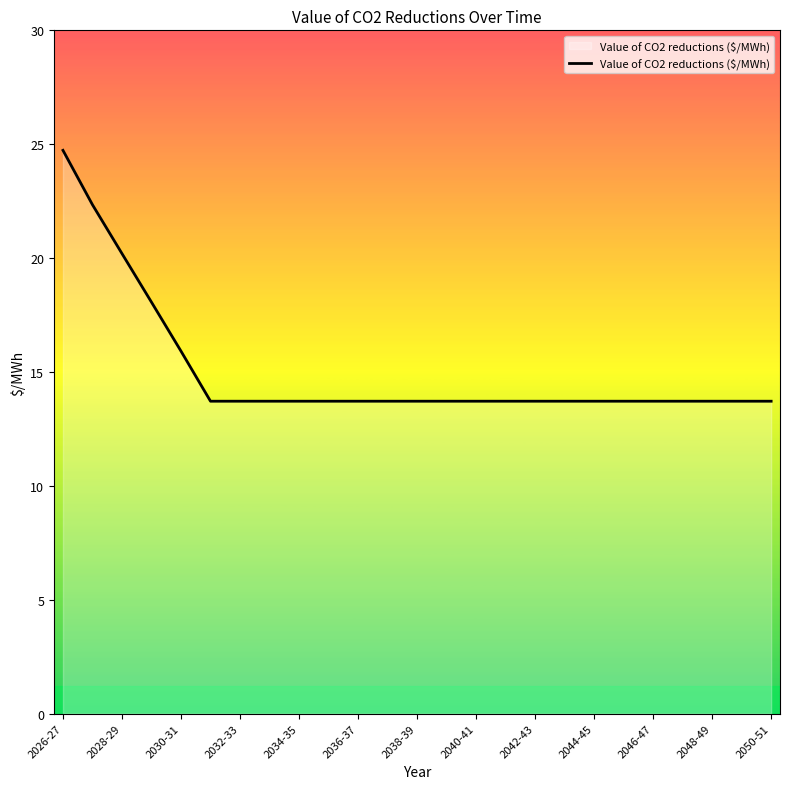

What is the greatest value displayed?

24.7